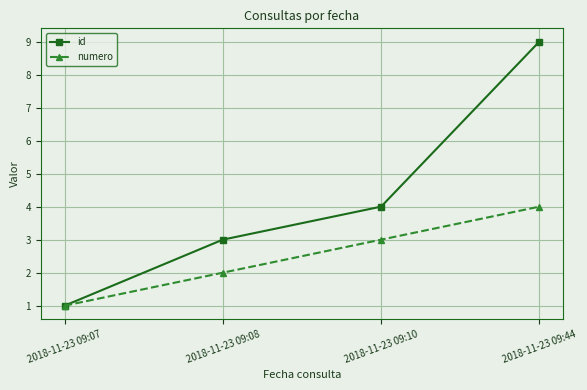

Which series has the widest spread of values?

id